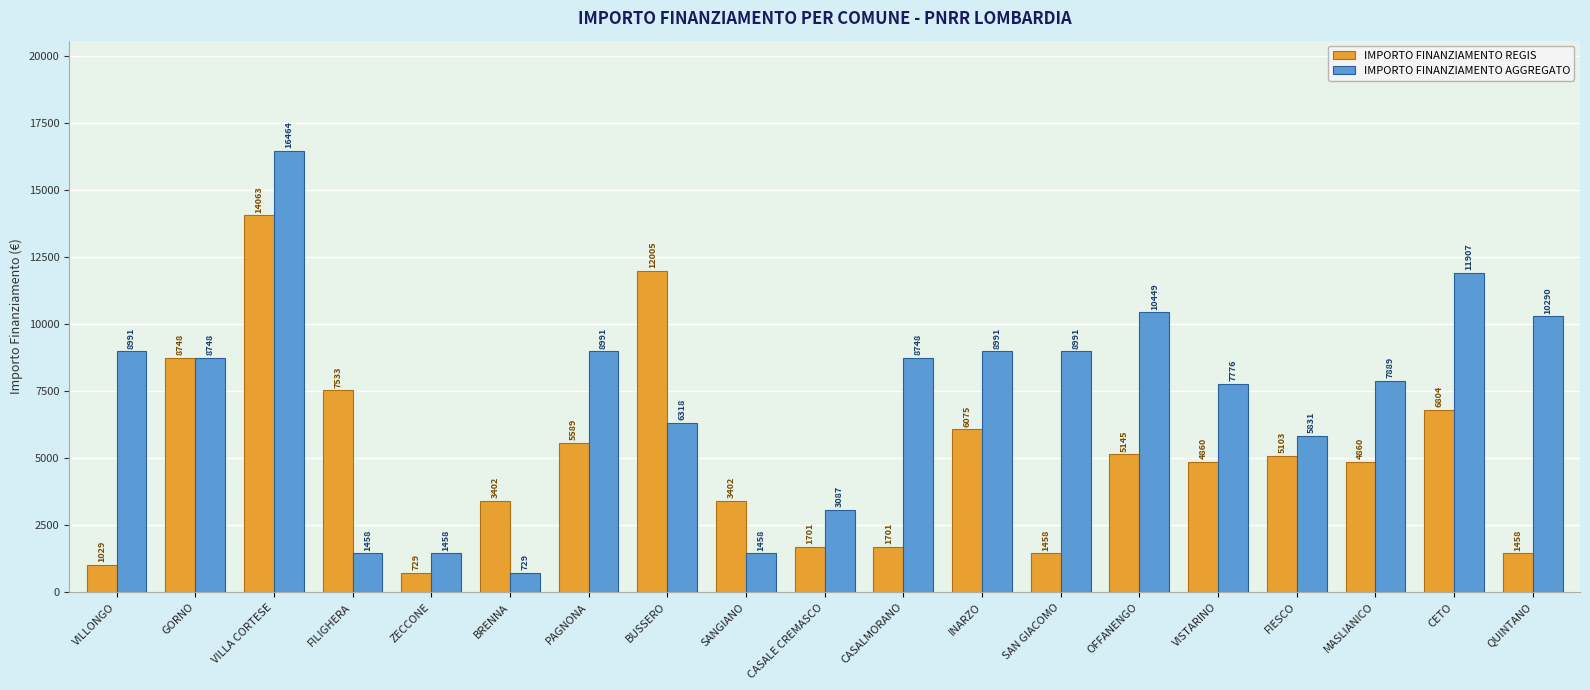

What is the difference between the maximum and minimum values in the IMPORTO FINANZIAMENTO REGIS series?

13334